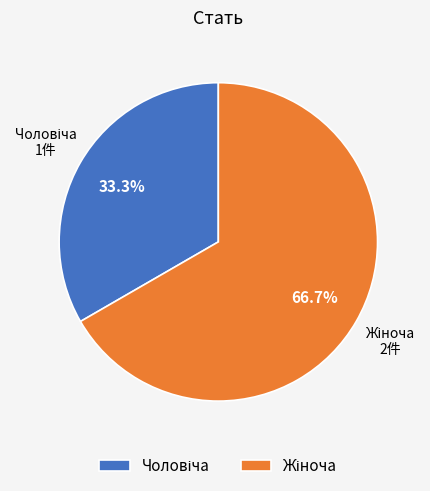

Is there any slice that represents more than half of the pie?

Yes